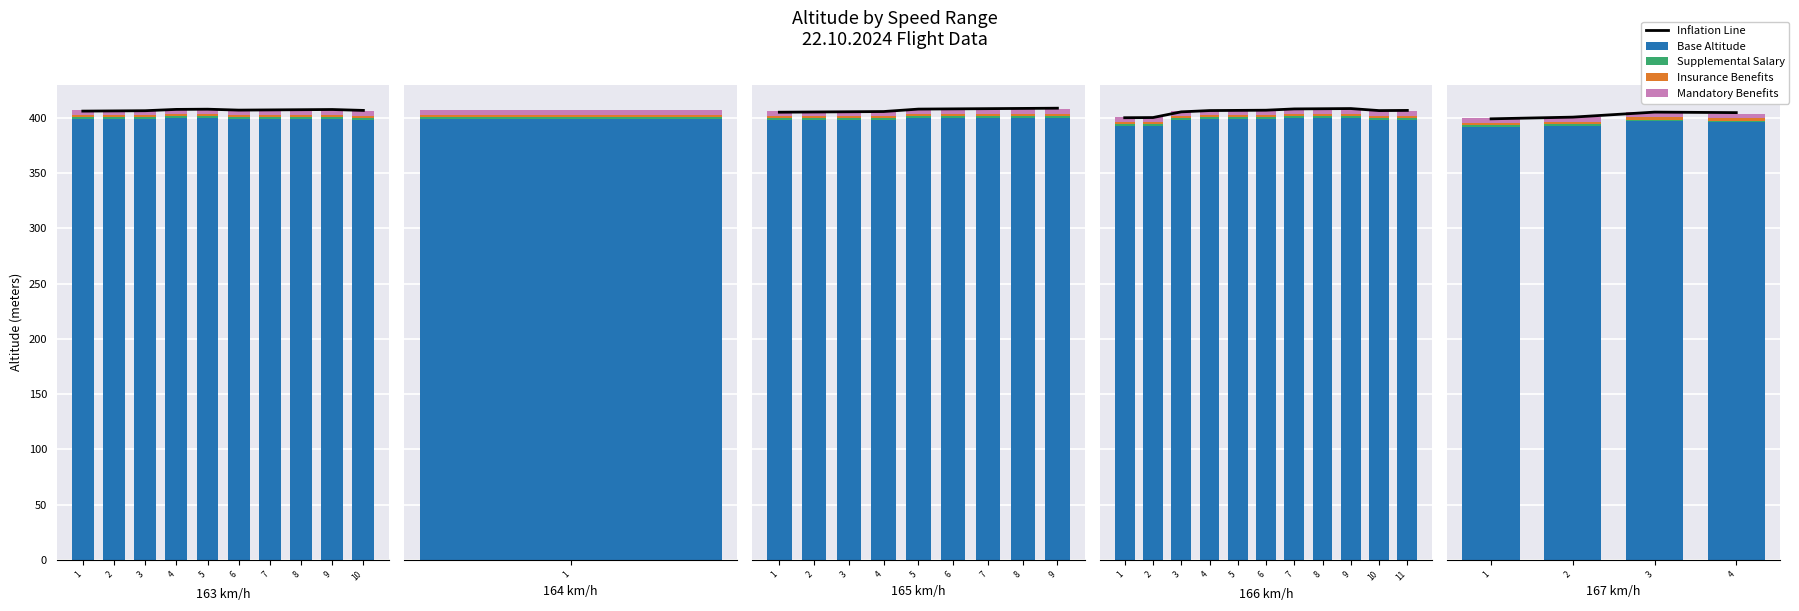

Which label corresponds to the smallest value in the chart?

1